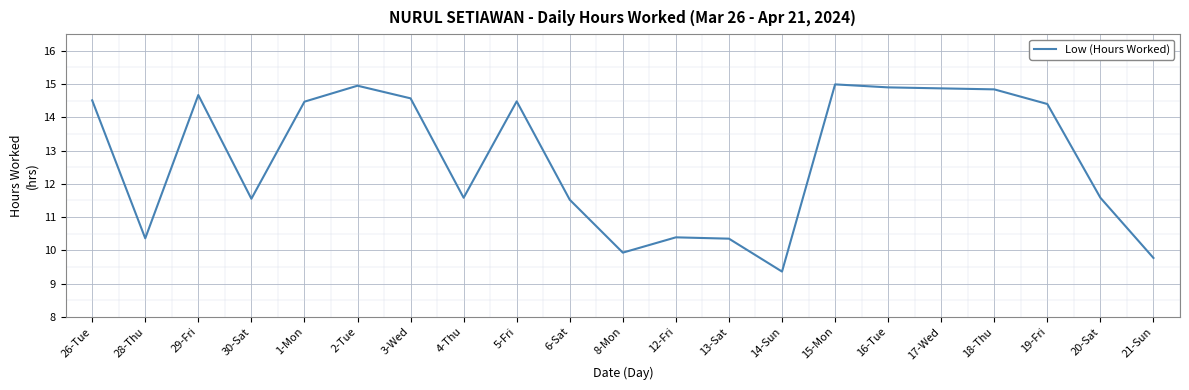

Approximately how many times larger is the value at 13-Sat compared to 18-Thu?

0.7